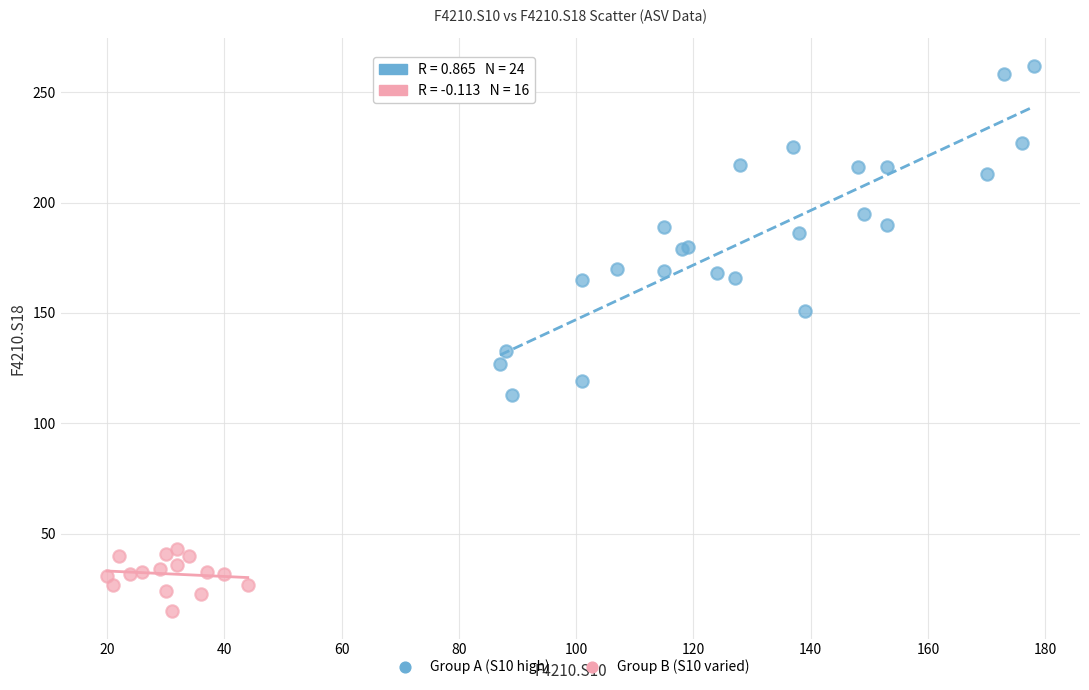

Which series has the largest Y range (max minus min)?

Group A (S10 high)